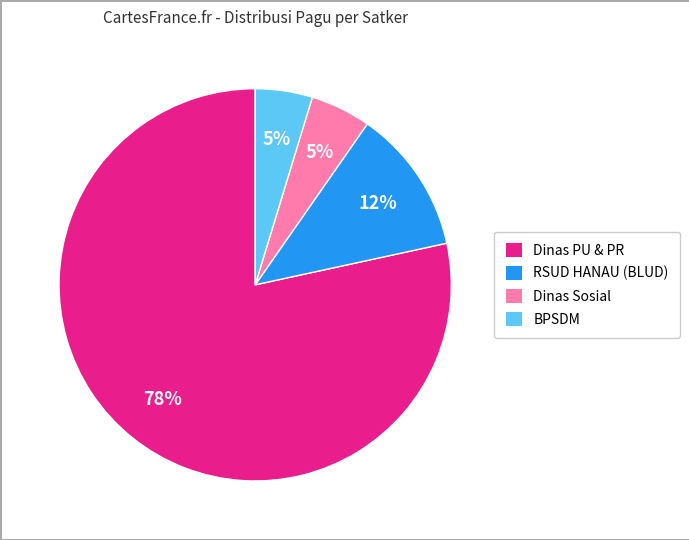

To the nearest percent, what is the average slice percentage?

25%